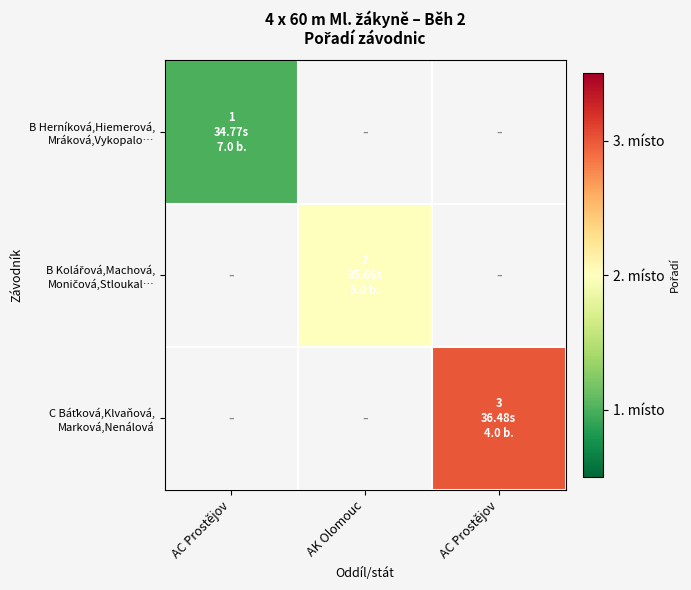

How many series are shown in this chart?

3